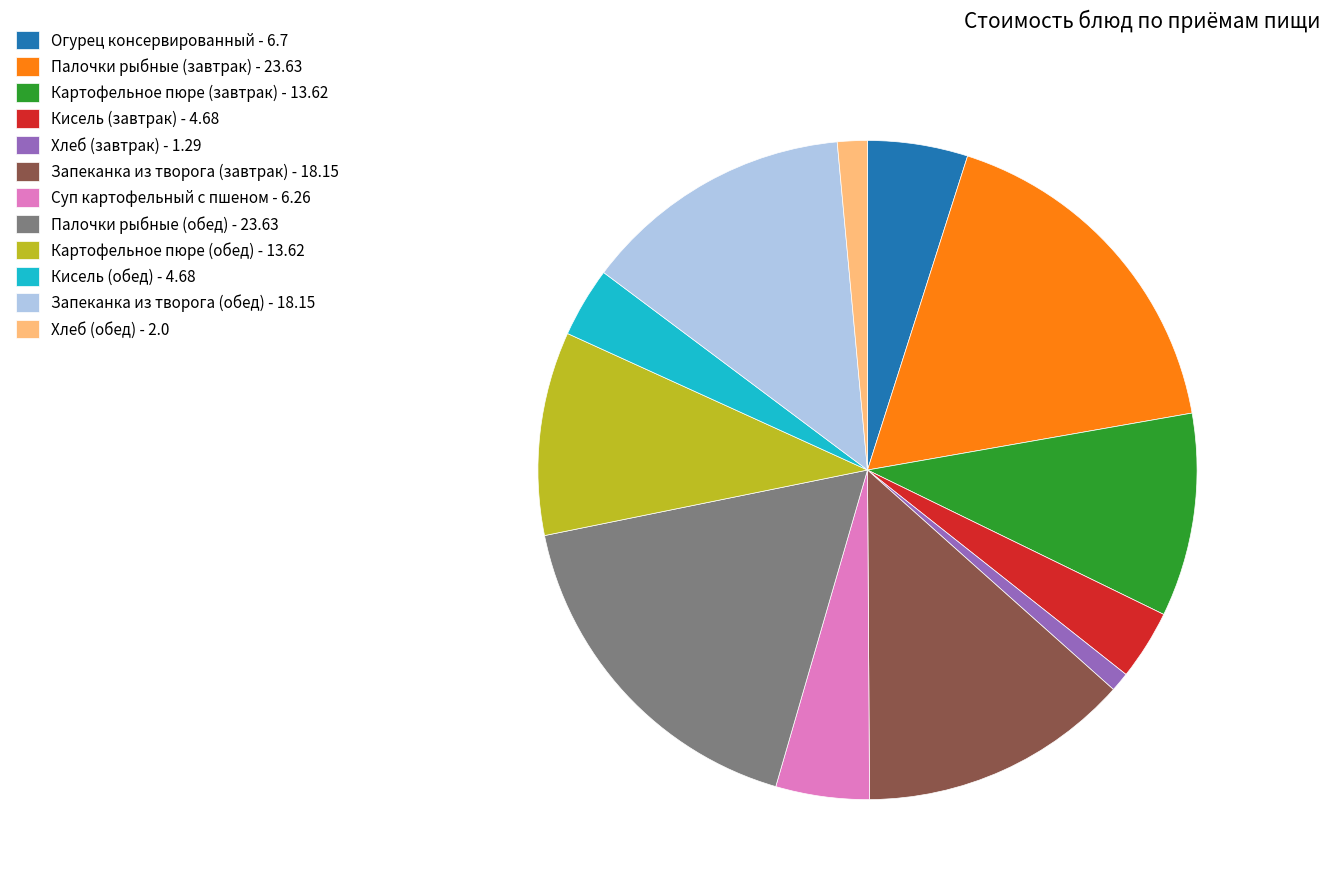

Is the sum of Картофельное пюре (обед) - 13.62 and Кисель (обед) - 4.68 greater than half?

No